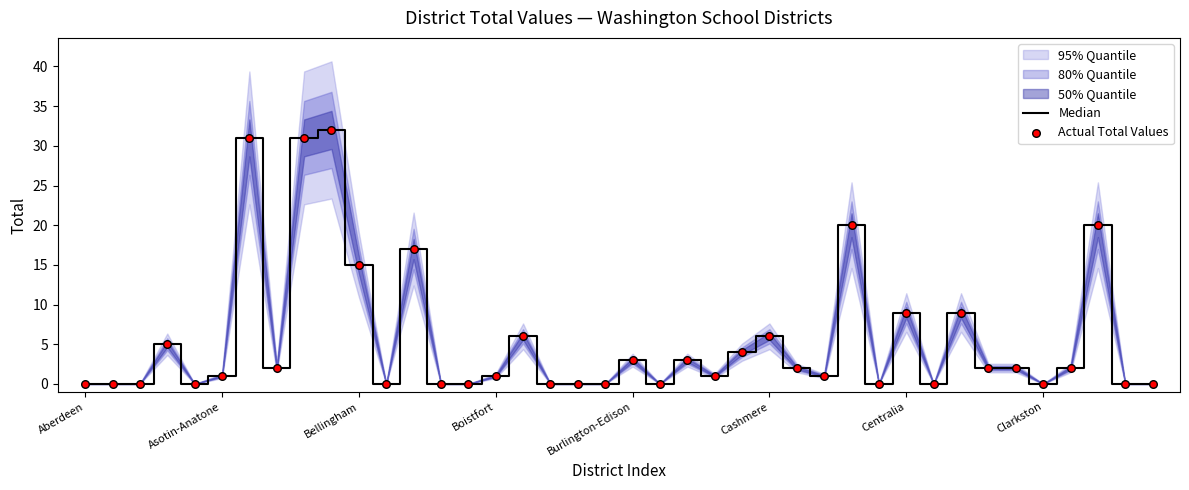

Is the value of Actual Total Values at 22 greater than the value of Median at 14?

Yes